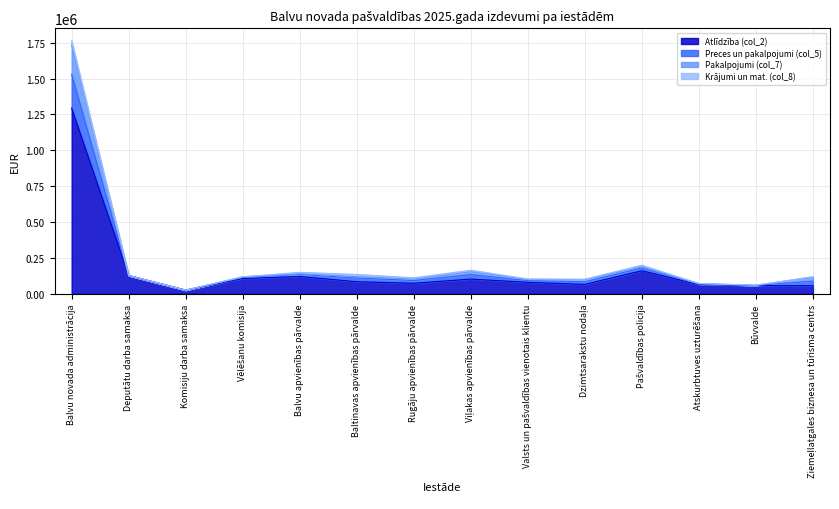

In Pakalpojumi (col_7), how many points are lower than both neighbors (excluding endpoints)?

4